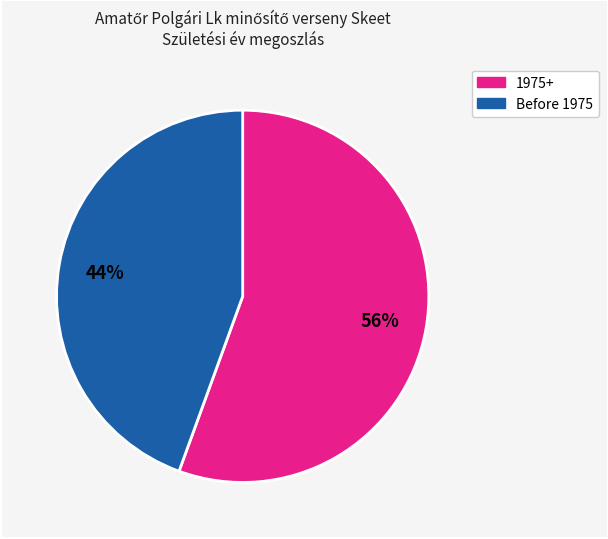

Count the number of slices in the pie.

2